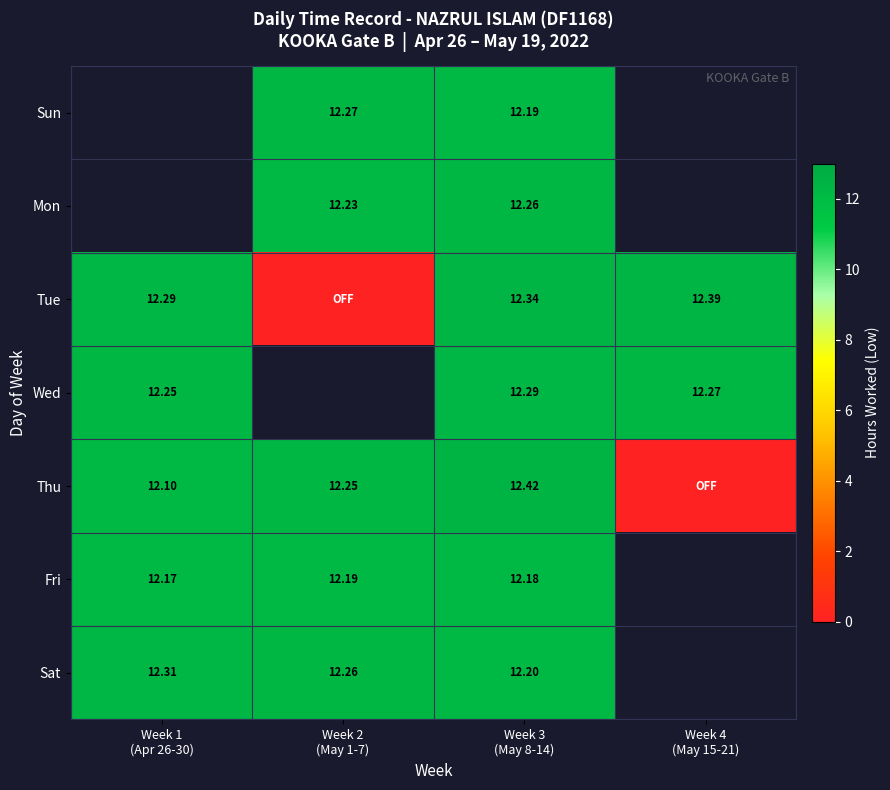

How many data points does each series have?

4